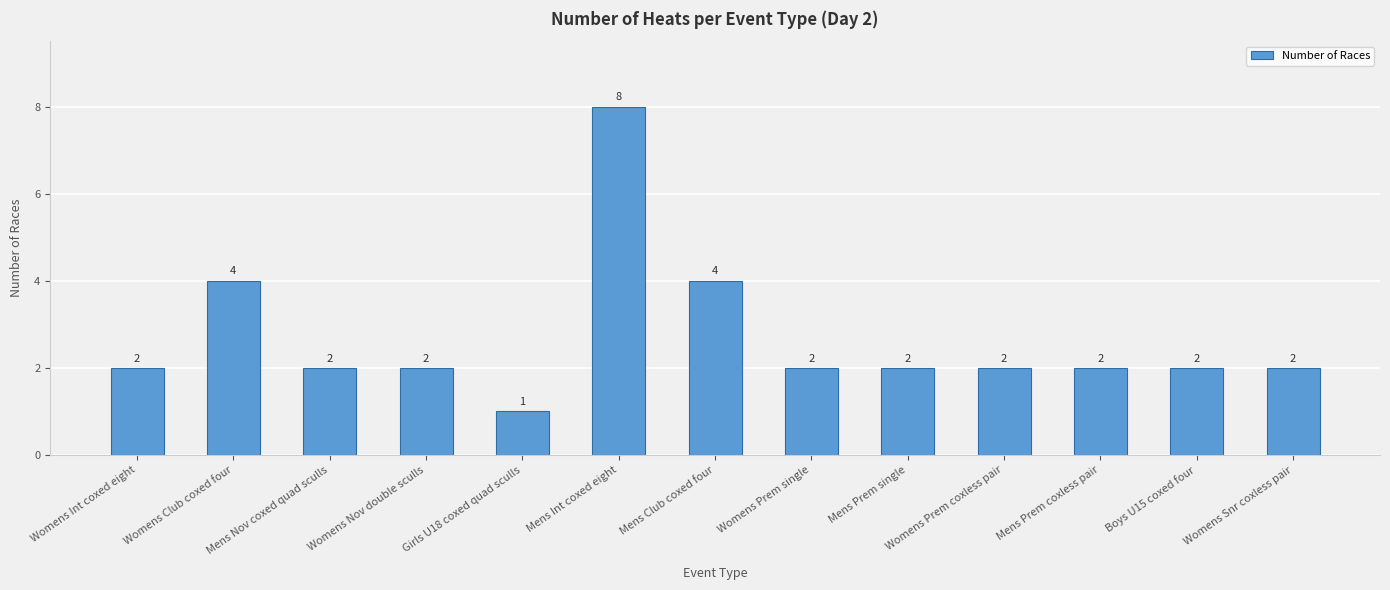

Approximately how many times larger is the value at Mens Nov coxed quad sculls compared to Girls U18 coxed quad sculls?

2.0